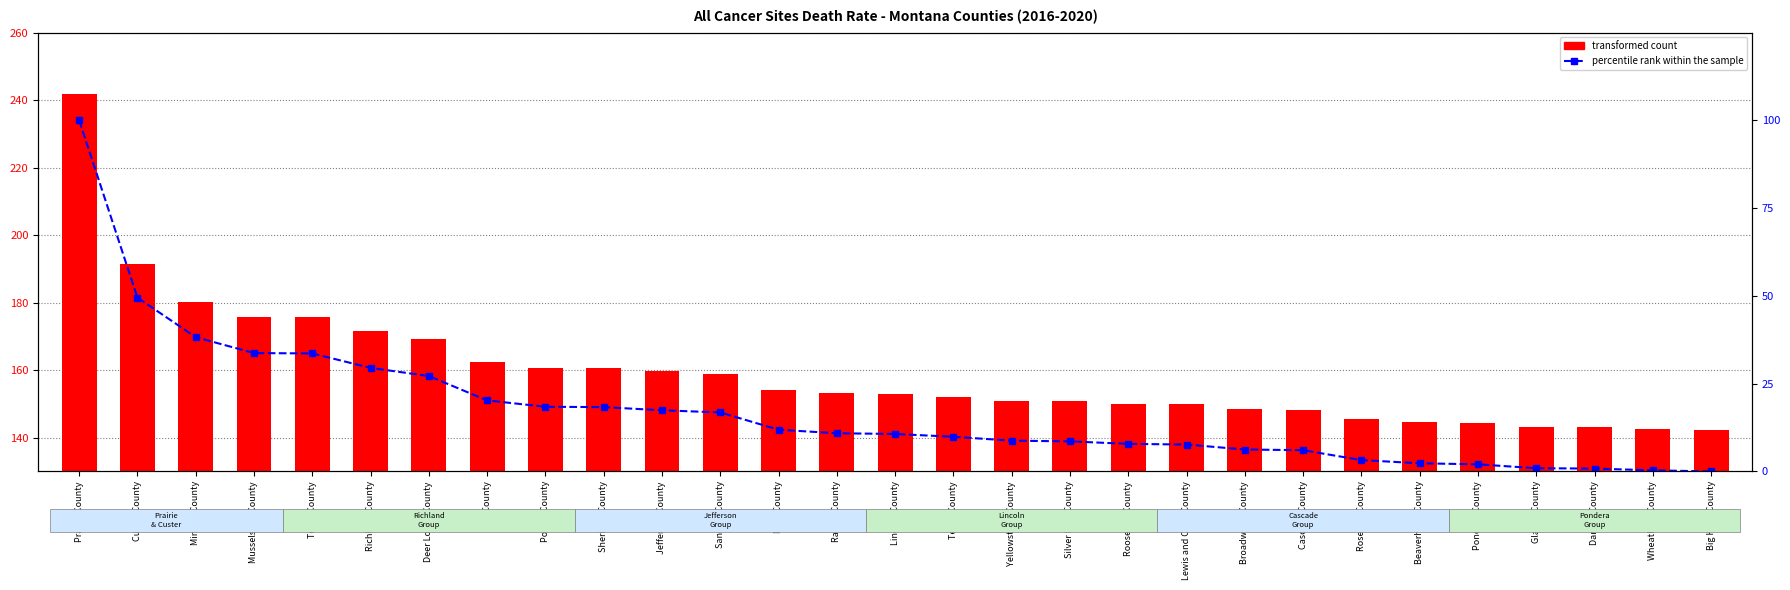

At which label does transformed count reach its peak?

Prairie County